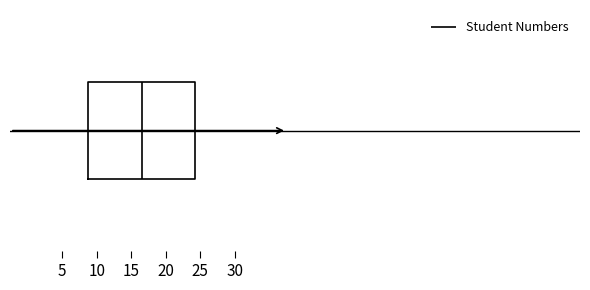

Transcribe this box plot: give where the median line is, the range the box spans, and where the two whiskers end, as read against the x-axis. The values are not printed on the chart, so give them approximately, as read against the axis.

median 16.5, box 9.0 to 24.5, whiskers 1.0 to 32.0